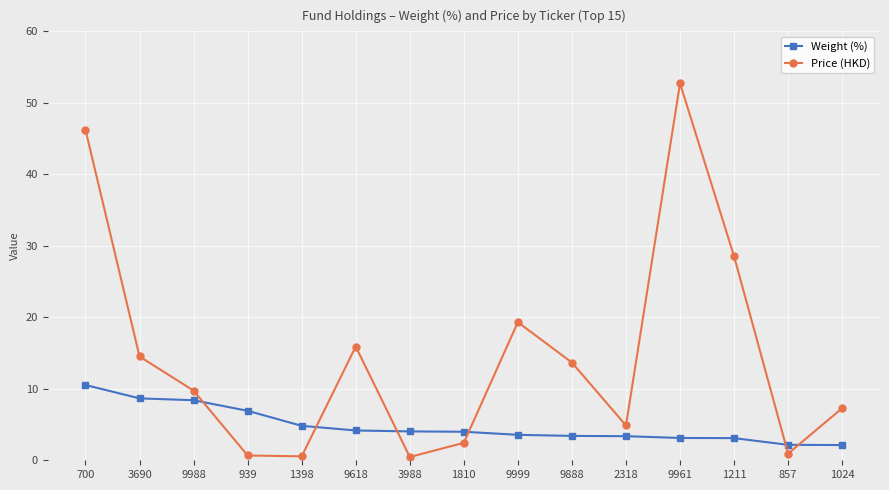

List the series in order of their overall mean, lowest first.

Weight (%), Price (HKD)